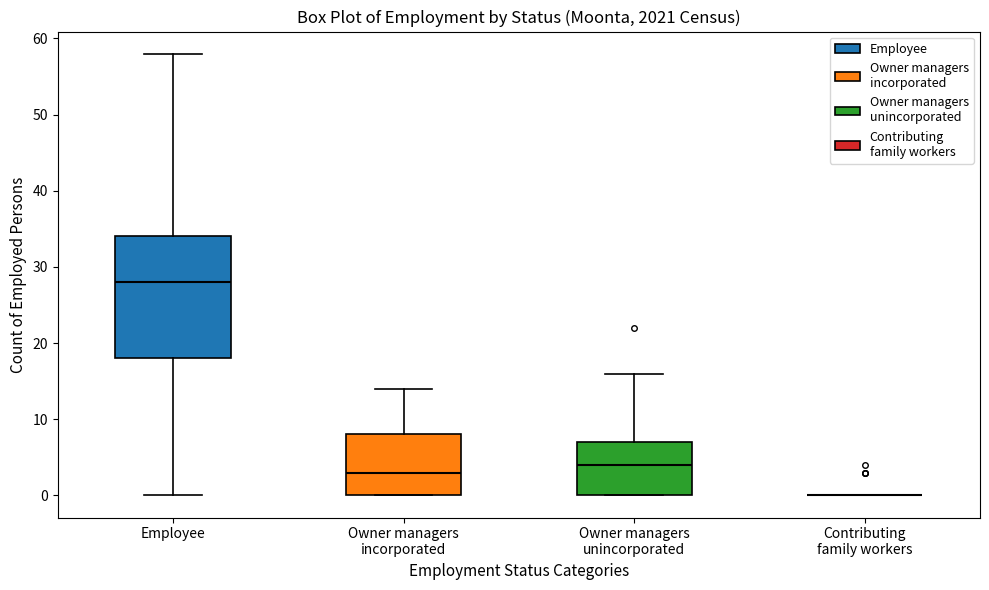

Which box is the tallest, from its lower edge to its upper edge?

Employee